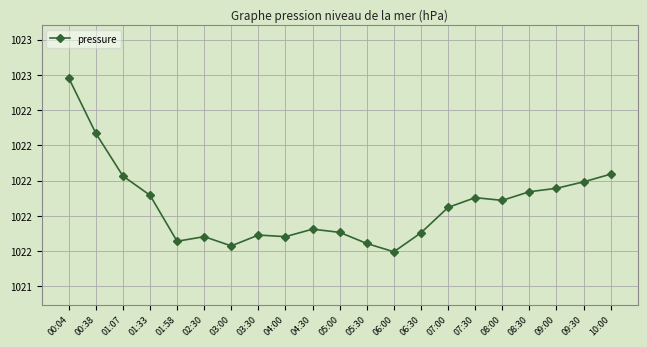

Which has a higher value, 02:30 or 01:33?

01:33